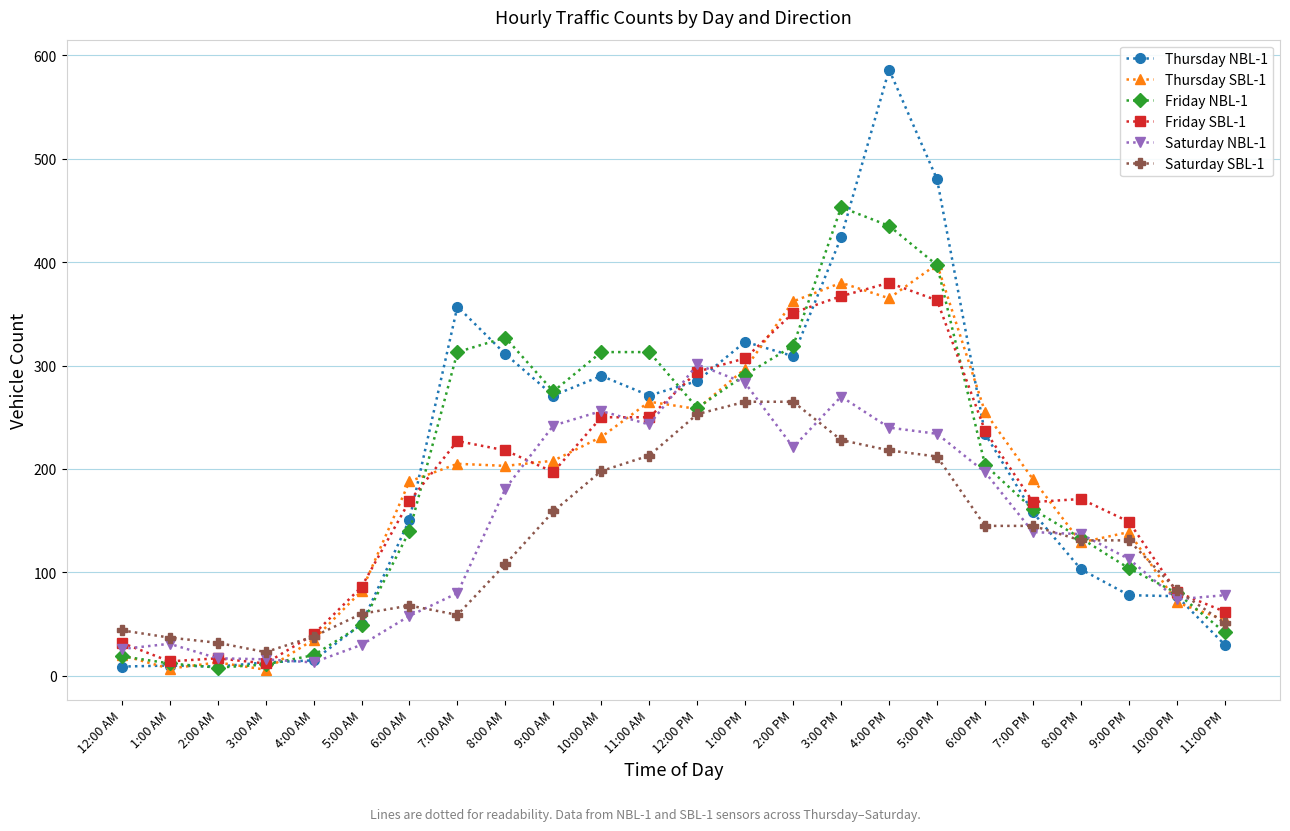

What are all the series names shown in the legend?

Thursday NBL-1, Thursday SBL-1, Friday NBL-1, Friday SBL-1, Saturday NBL-1, Saturday SBL-1